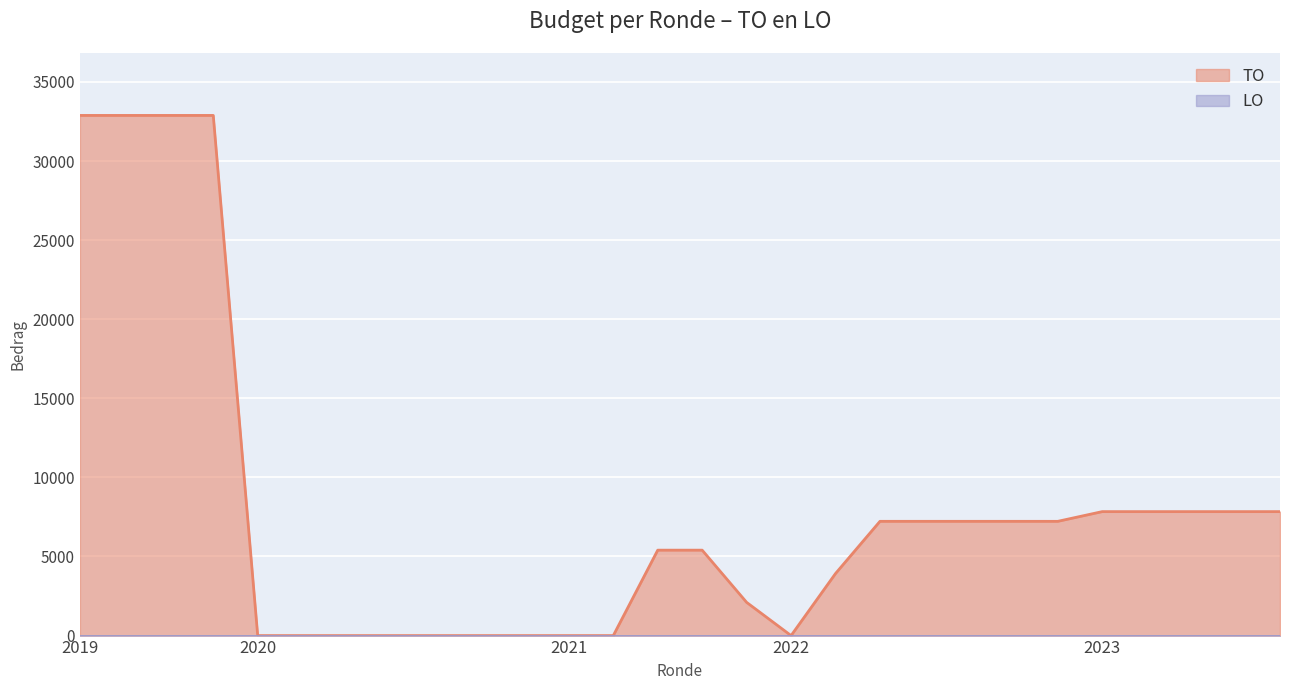

Which series has the largest total across all categories?

TO